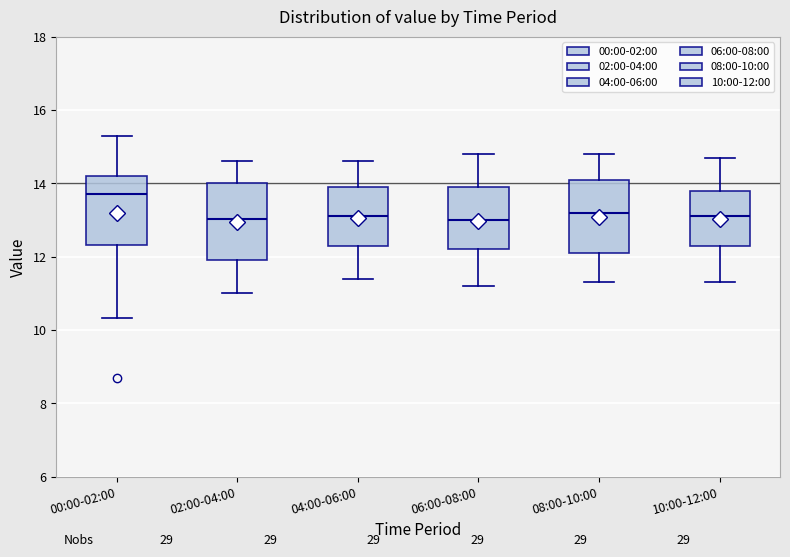

Reading left to right, read every box against the y-axis: the position of its median line, the range the box covers, and the ends of its whiskers. The values are not printed on the chart, so give them approximately, as read against the axis.

00:00-02:00: median 13.8, box 12.4 to 14.2, whiskers 10.4 to 15.4
02:00-04:00: median 13.0, box 12.0 to 14.0, whiskers 11.0 to 14.6
04:00-06:00: median 13.2, box 12.4 to 14.0, whiskers 11.4 to 14.6
06:00-08:00: median 13.0, box 12.2 to 14.0, whiskers 11.2 to 14.8
08:00-10:00: median 13.2, box 12.2 to 14.2, whiskers 11.4 to 14.8
10:00-12:00: median 13.2, box 12.4 to 13.8, whiskers 11.4 to 14.8